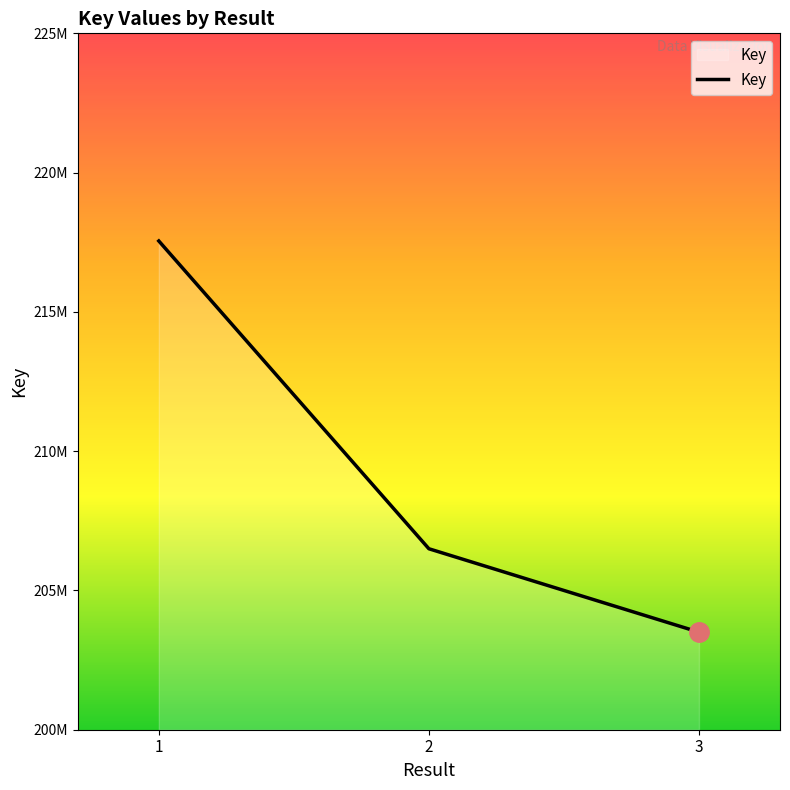

Is this an area chart (filled region under the line)?

Yes